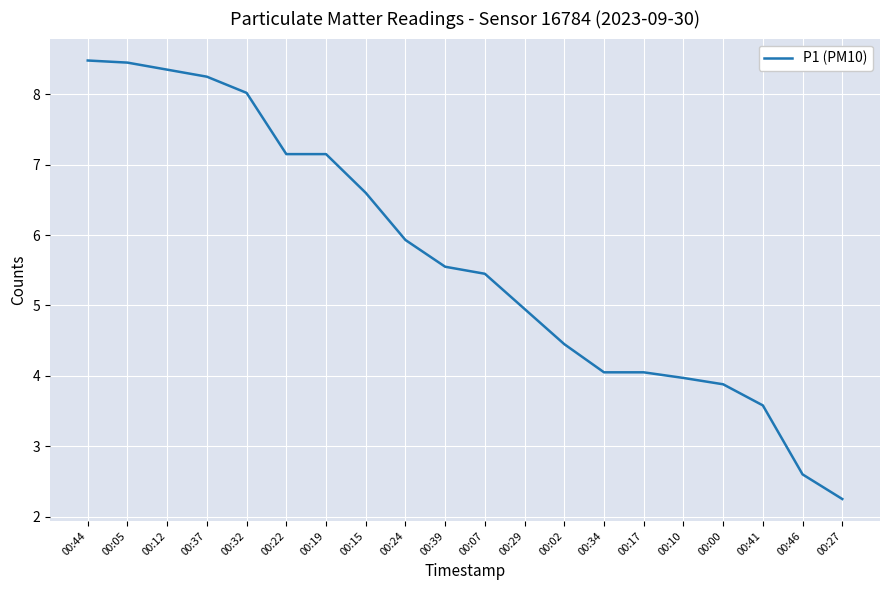

What is the ratio of the value at 00:12 to the value at 00:00?

2.2